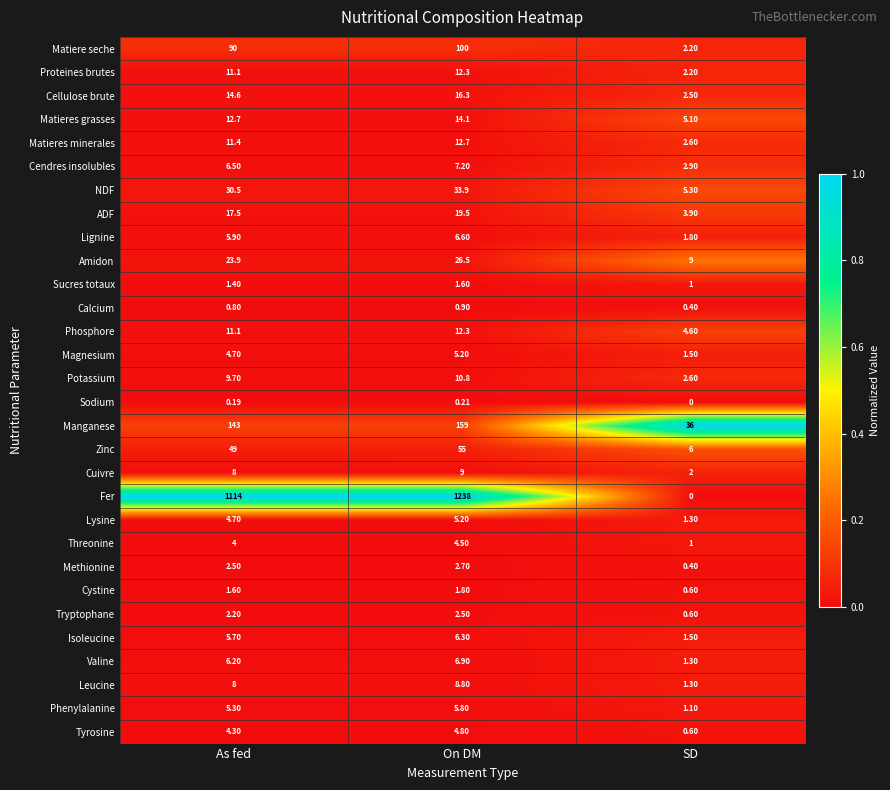

List the labels in order of Tyrosine value, smallest first.

SD, As fed, On DM